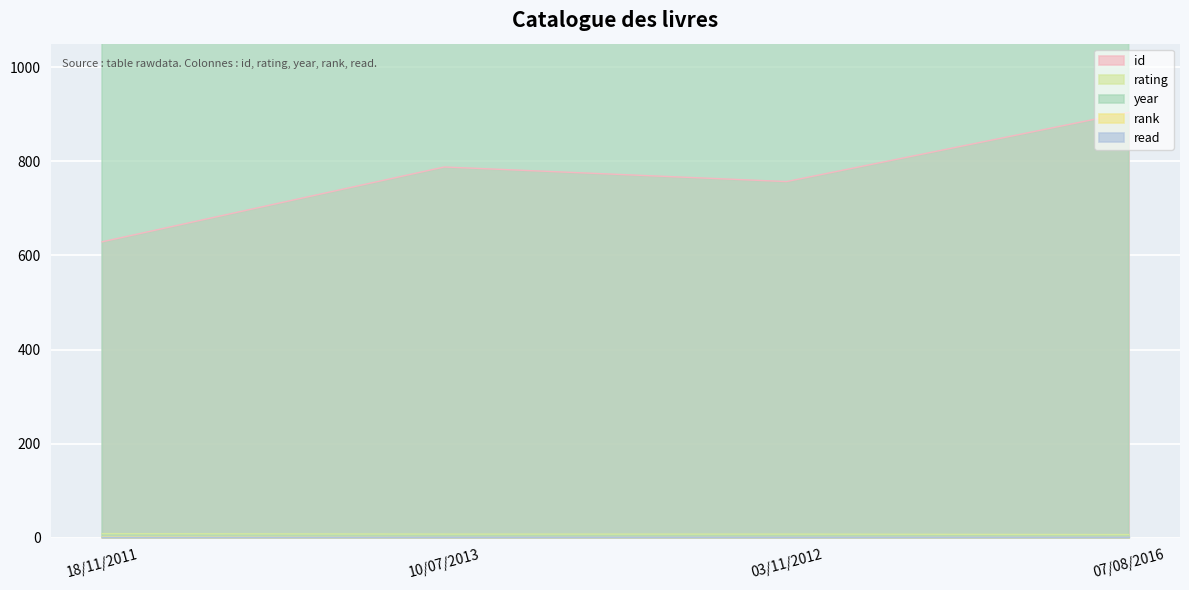

True or false: year has more than 0 interior local peaks.

False